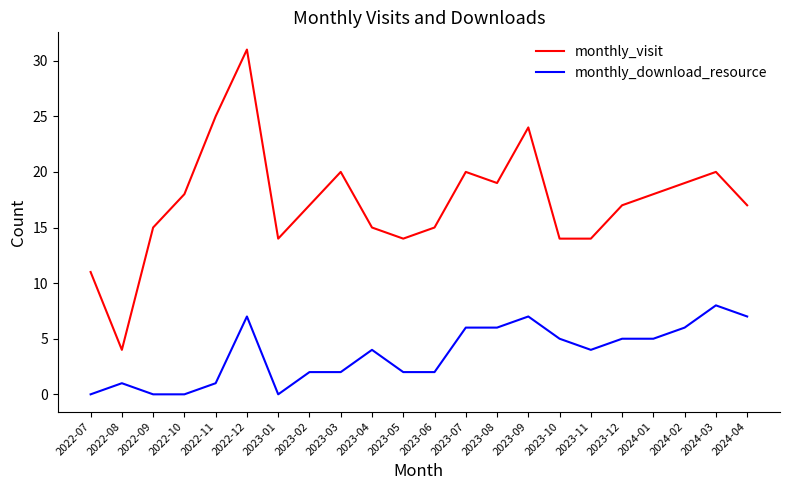

At which label does monthly_download_resource reach its peak?

2024-03